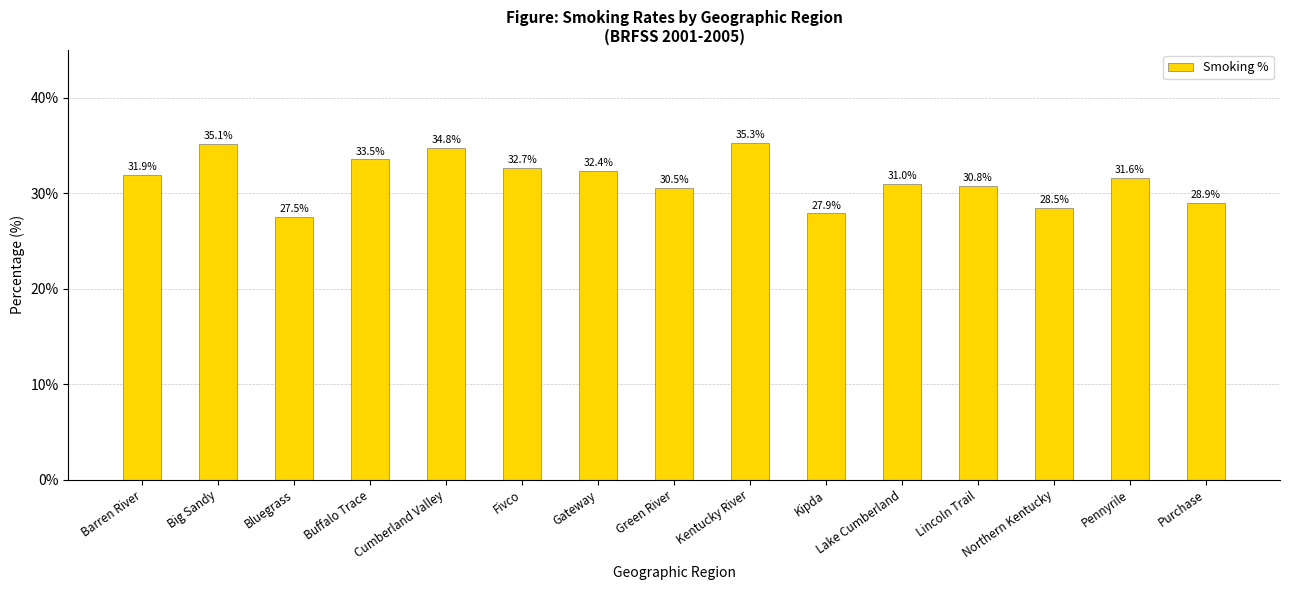

What is the label of the 4th bar from the left?

Buffalo Trace